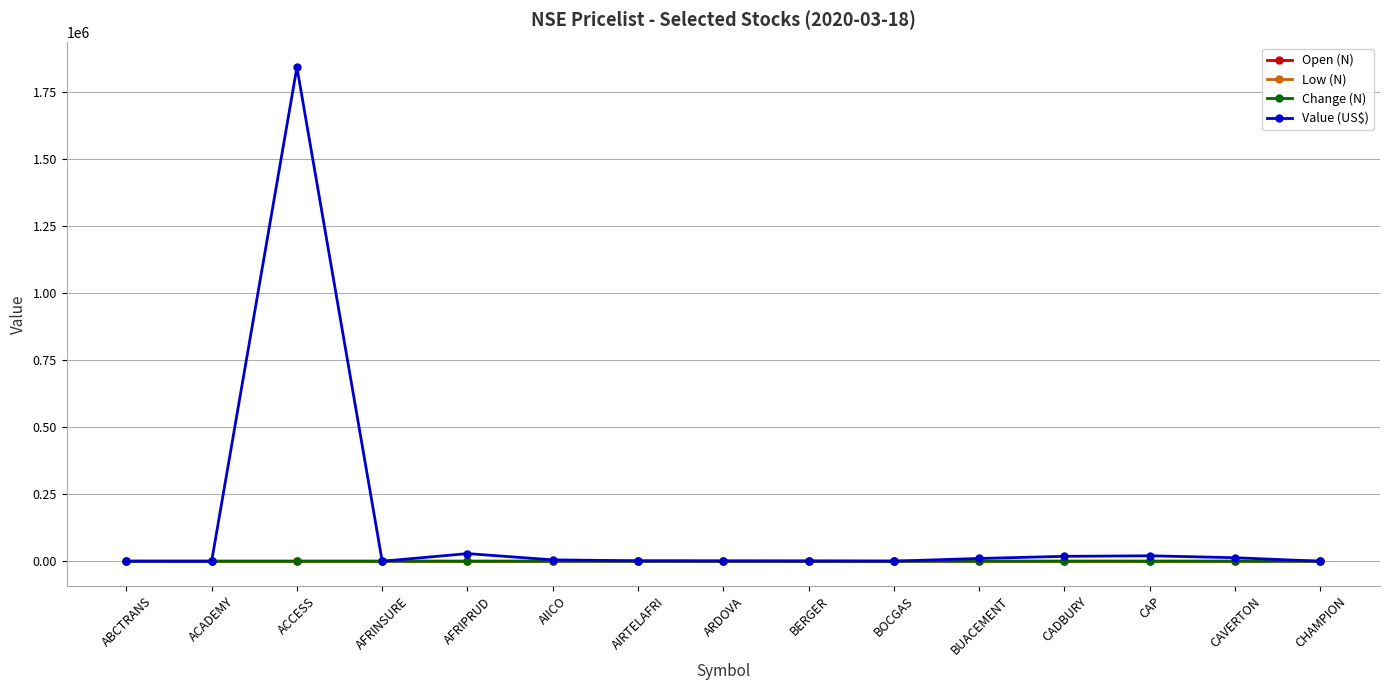

Which label corresponds to the largest value in the chart?

ACCESS